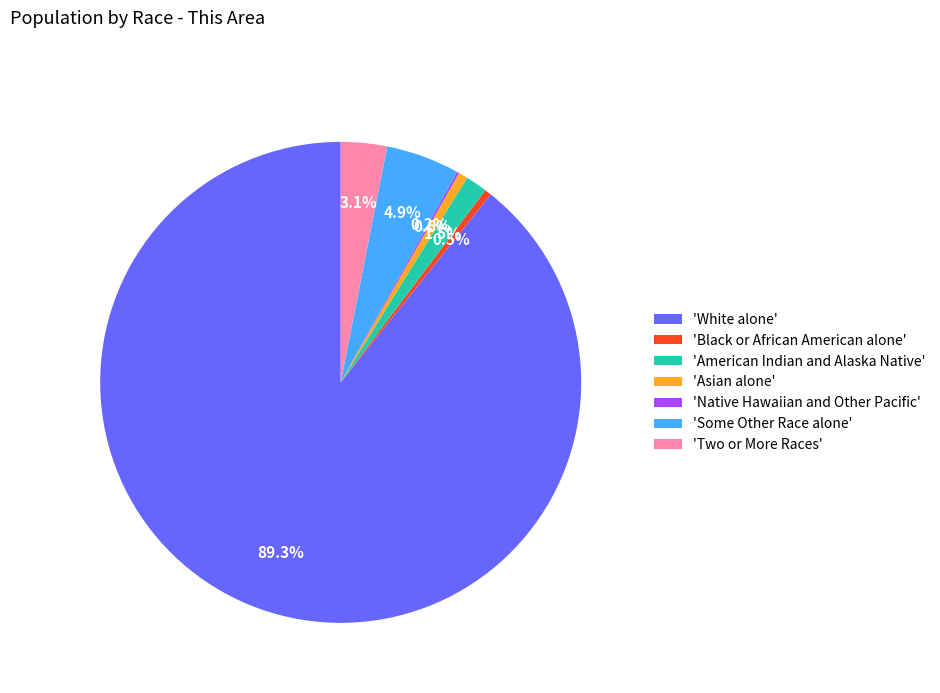

What is the majority slice?

'White alone'